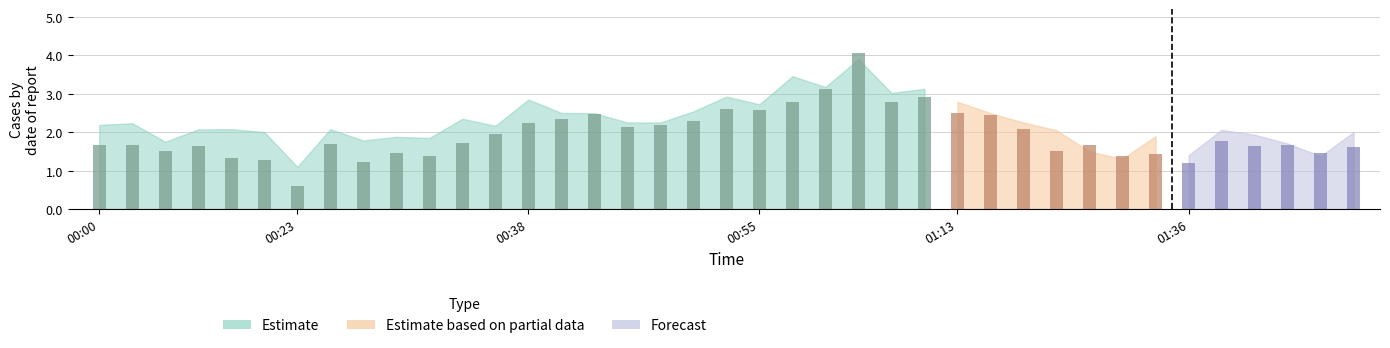

Which category has the lowest value across all series?

00:23